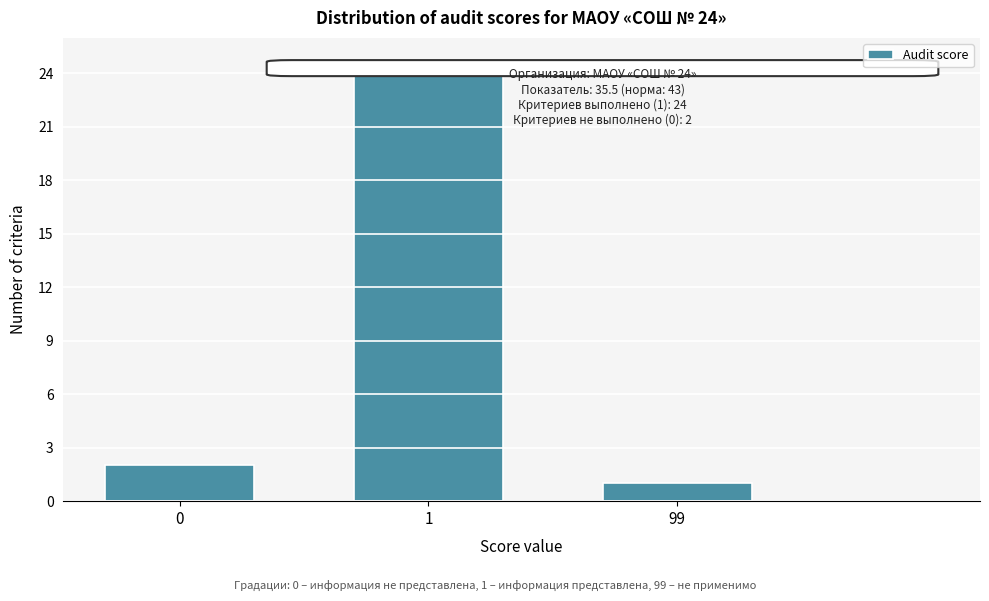

Reading left to right, extract all data points from this chart.

2	24	1